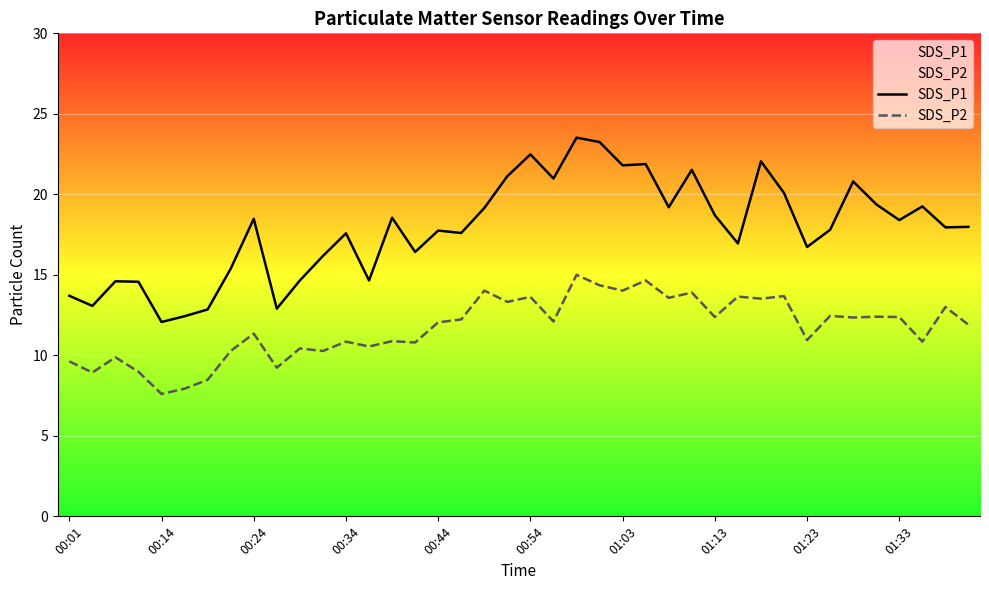

How many distinct data groups are displayed?

2